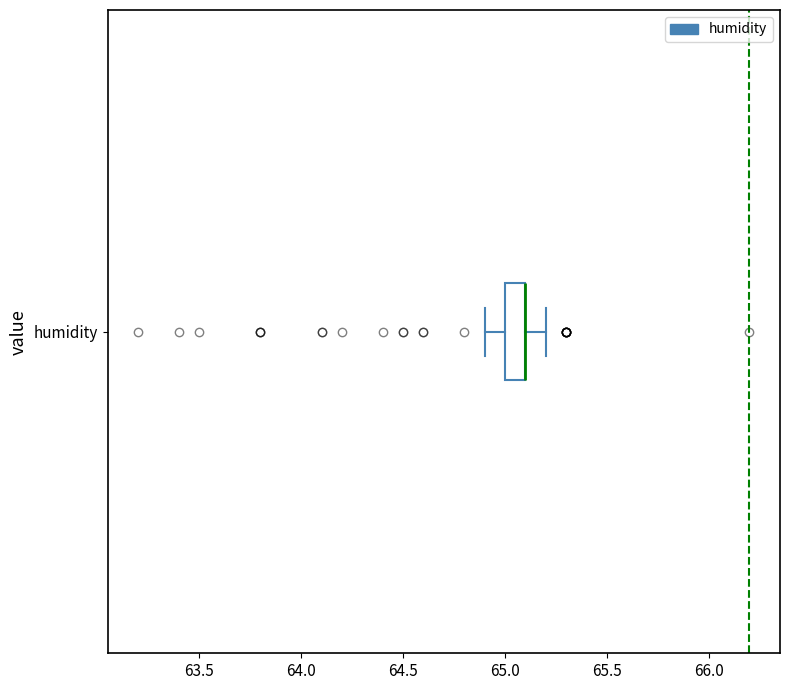

Read this box plot against the x-axis: the position of the median line, the range covered by the box, and the ends of both whiskers. The values are not printed on the chart, so give them approximately, as read against the axis.

median 65.1 (drawn on the box's right edge), box 65.0 to 65.1, whiskers 64.9 to 65.2